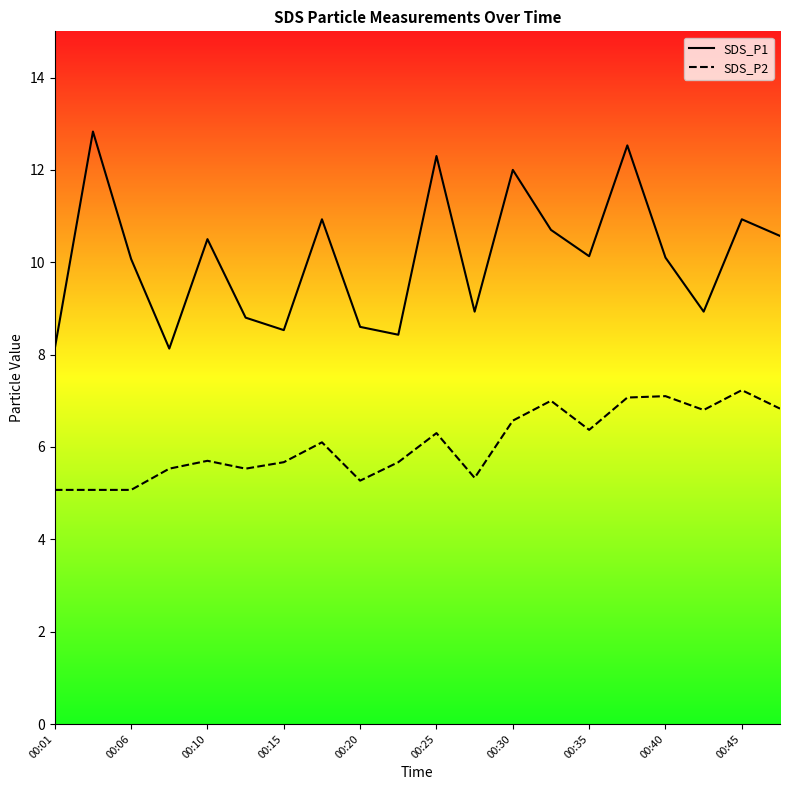

What is the smallest value displayed?

5.1